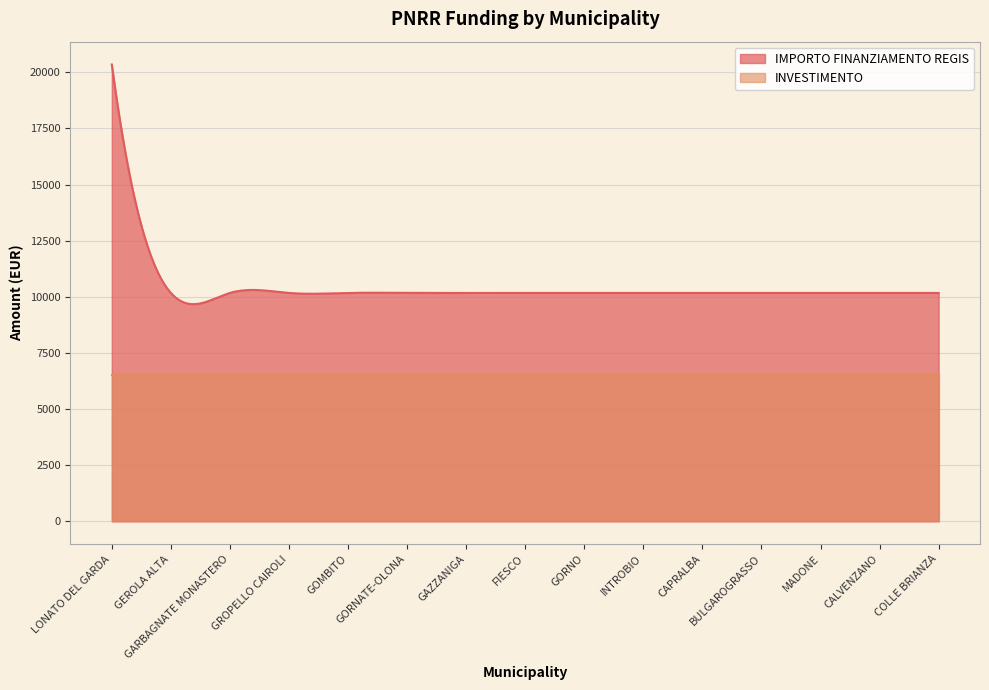

True or false: IMPORTO FINANZIAMENTO REGIS has more than 0 interior local peaks.

True